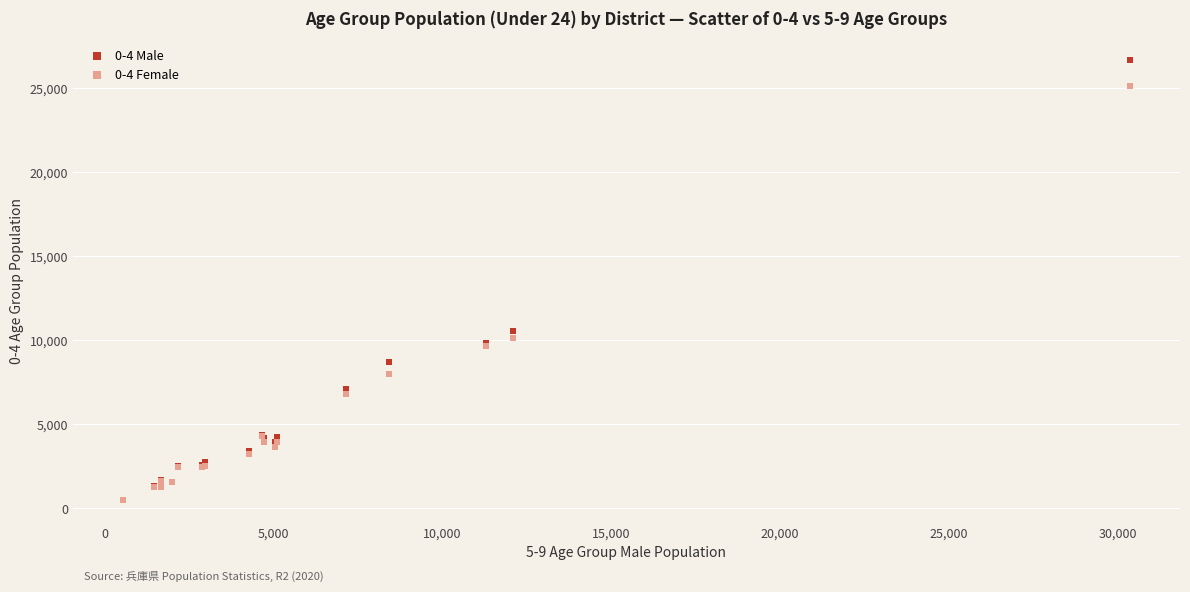

Across all series, what Y value is closest to 13568?

10574